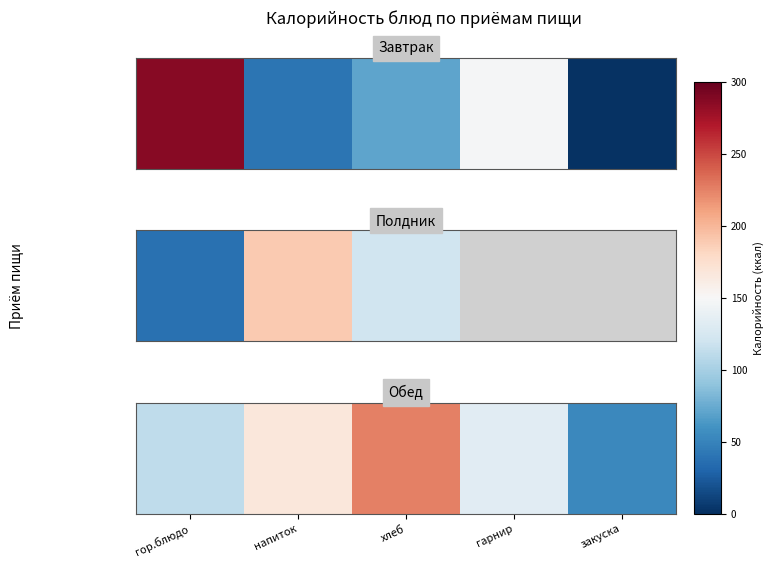

Where is the data nearest to the value 139?

гарнир